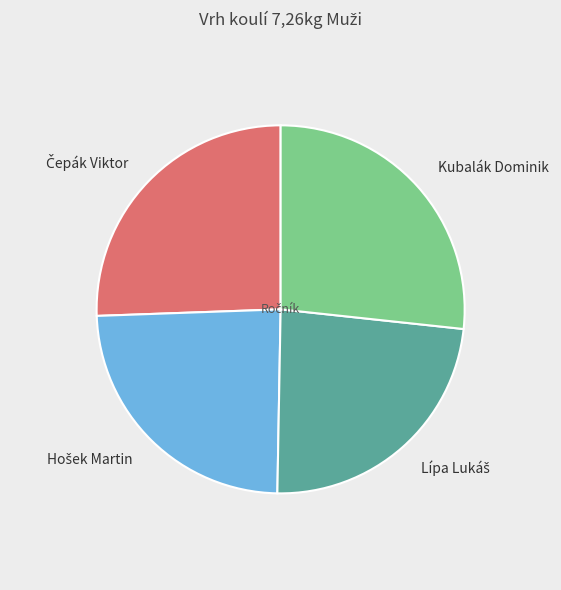

True or false: Kubalák Dominik accounts for 35% of the total.

False